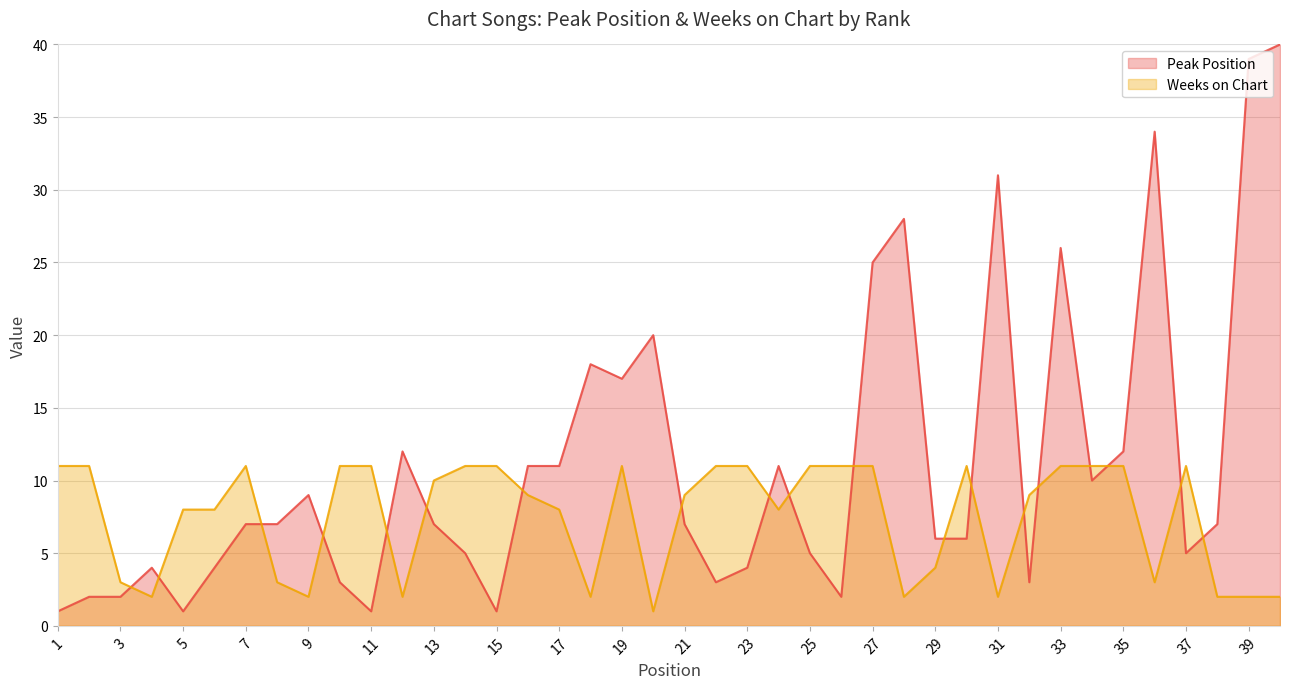

How many categories are shown in the chart?

40